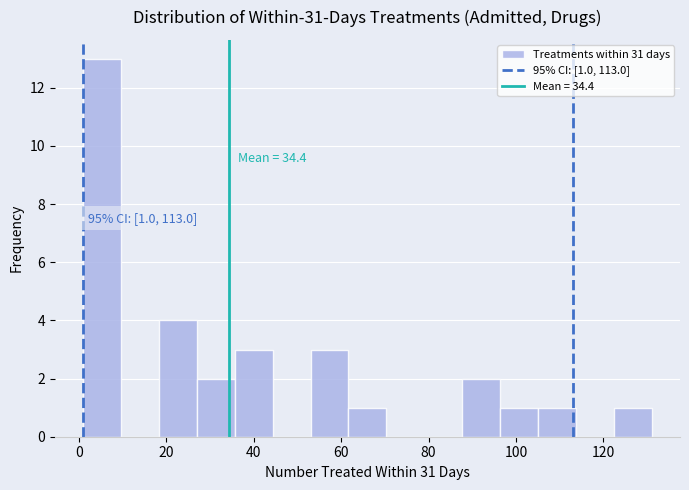

Over which range of the x-axis is the bar tallest?

2 to 10